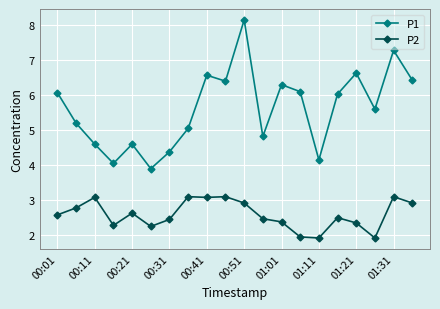

Which series has the largest range (max minus min)?

P1